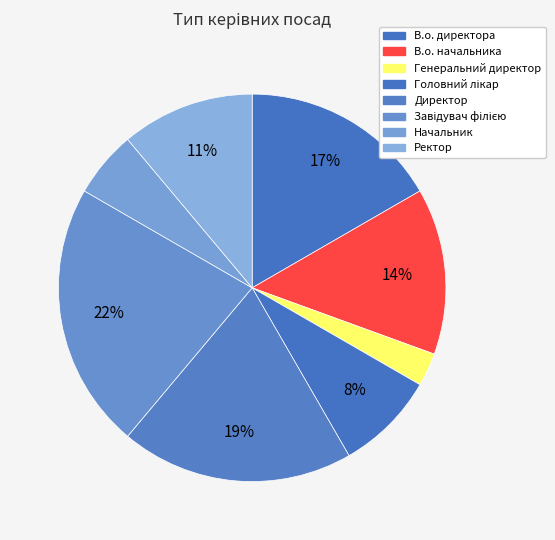

To the nearest percent, what portion does Завідувач філією represent?

22%